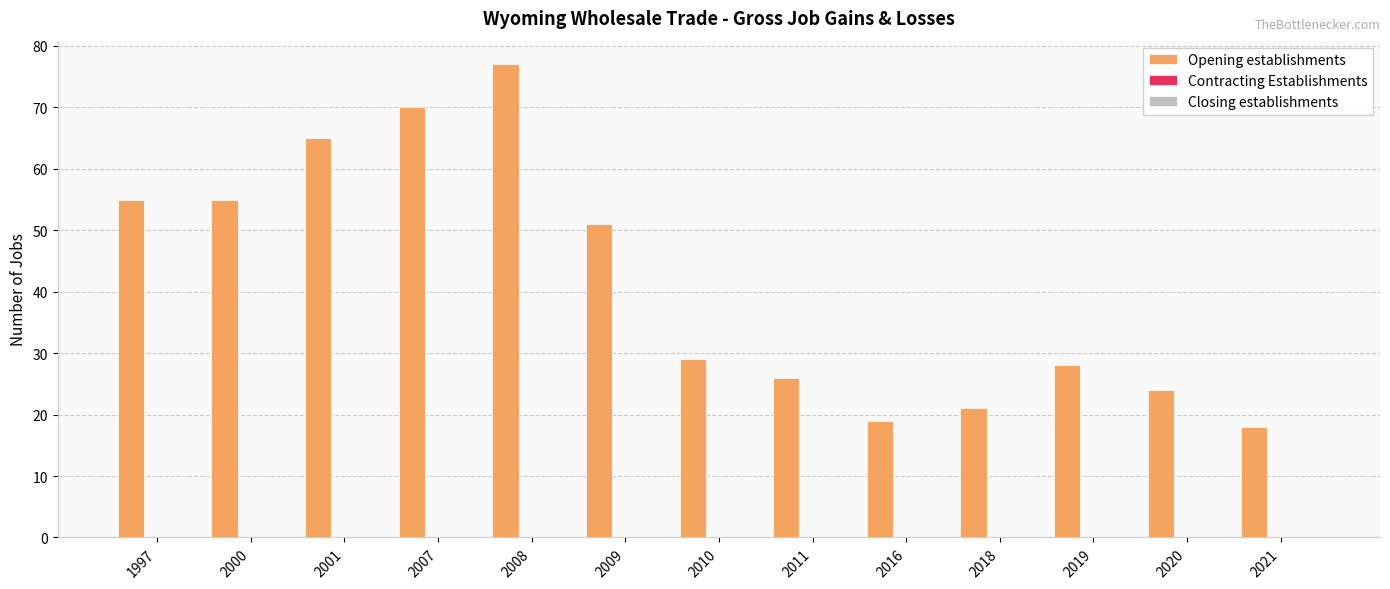

Reading left to right, list all the values displayed in this chart.

55	55	65	70	77	51	29	26	19	21	28	24	18